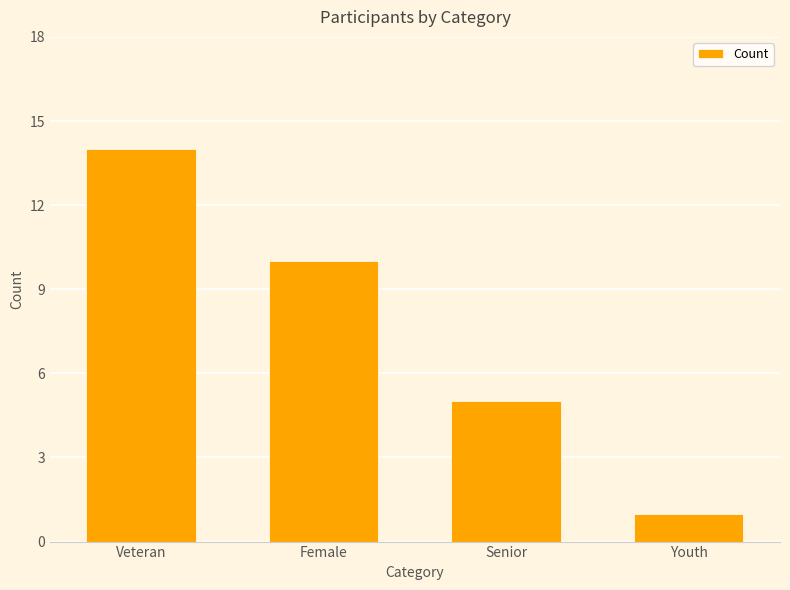

What is the sum of the values at Veteran and Youth?

15